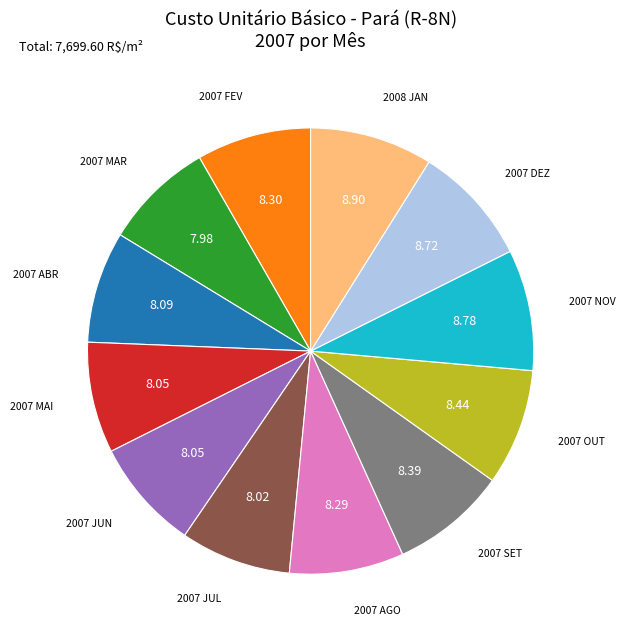

Which has a higher value, 2007 JUN or 2008 JAN?

2008 JAN